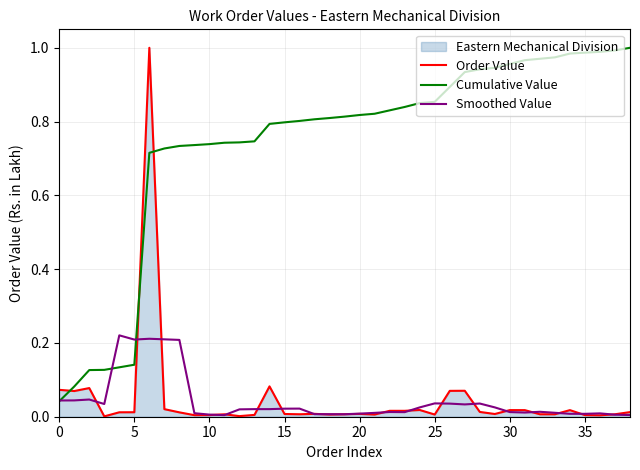

Is it true that Order Value equals 0.0 at 10?

True